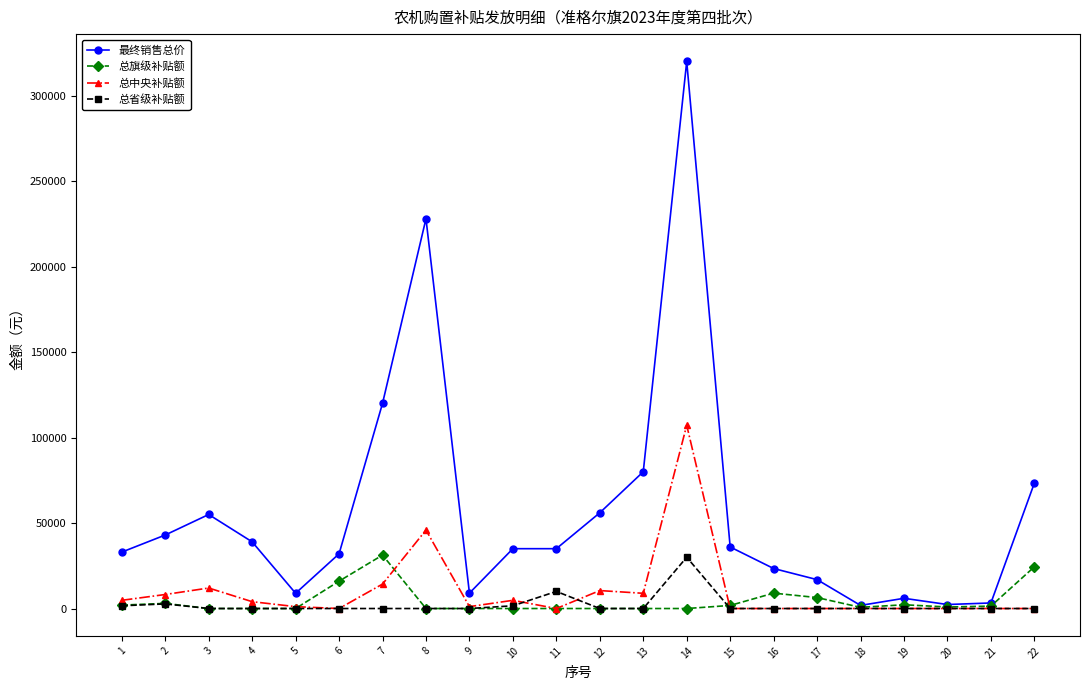

Rank the series at 14 from lowest to highest value.

总旗级补贴额, 总省级补贴额, 总中央补贴额, 最终销售总价